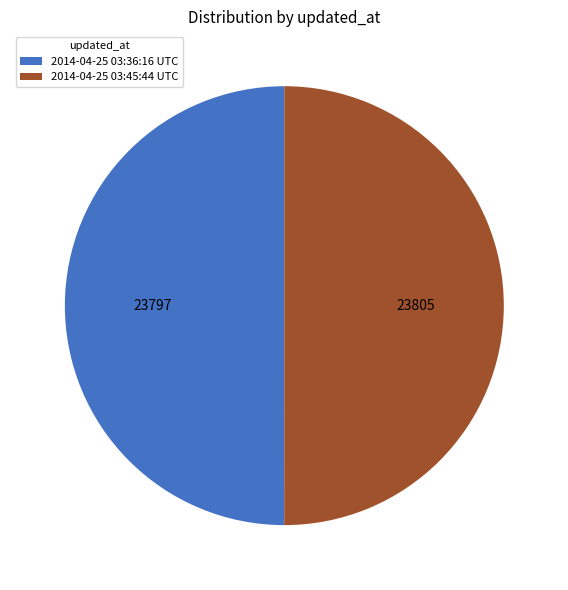

True or false: 2014-04-25 03:45:44 UTC accounts for 60% of the total.

False